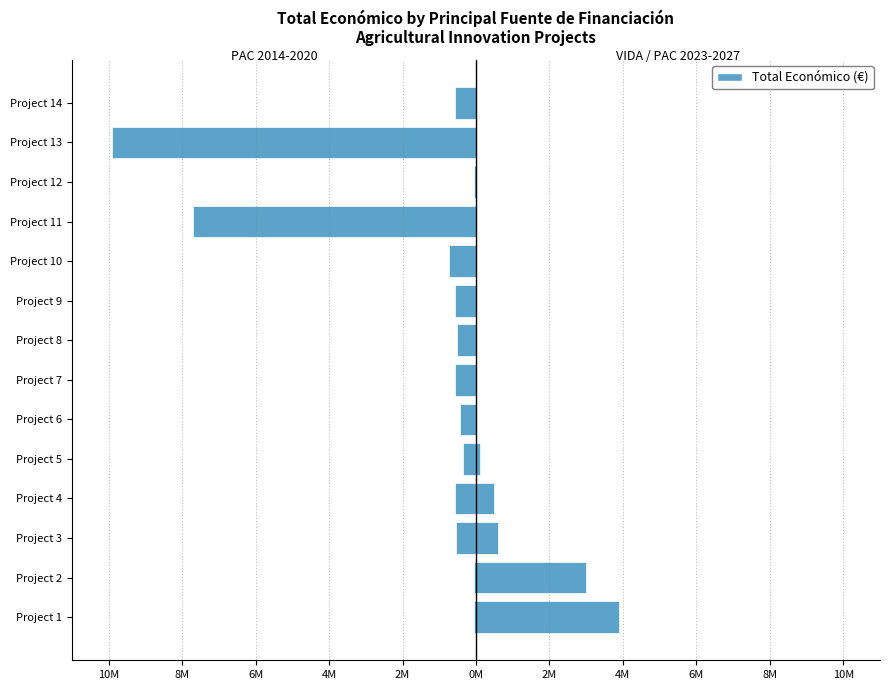

Which has a higher value, Project 1 or Project 8?

Project 1